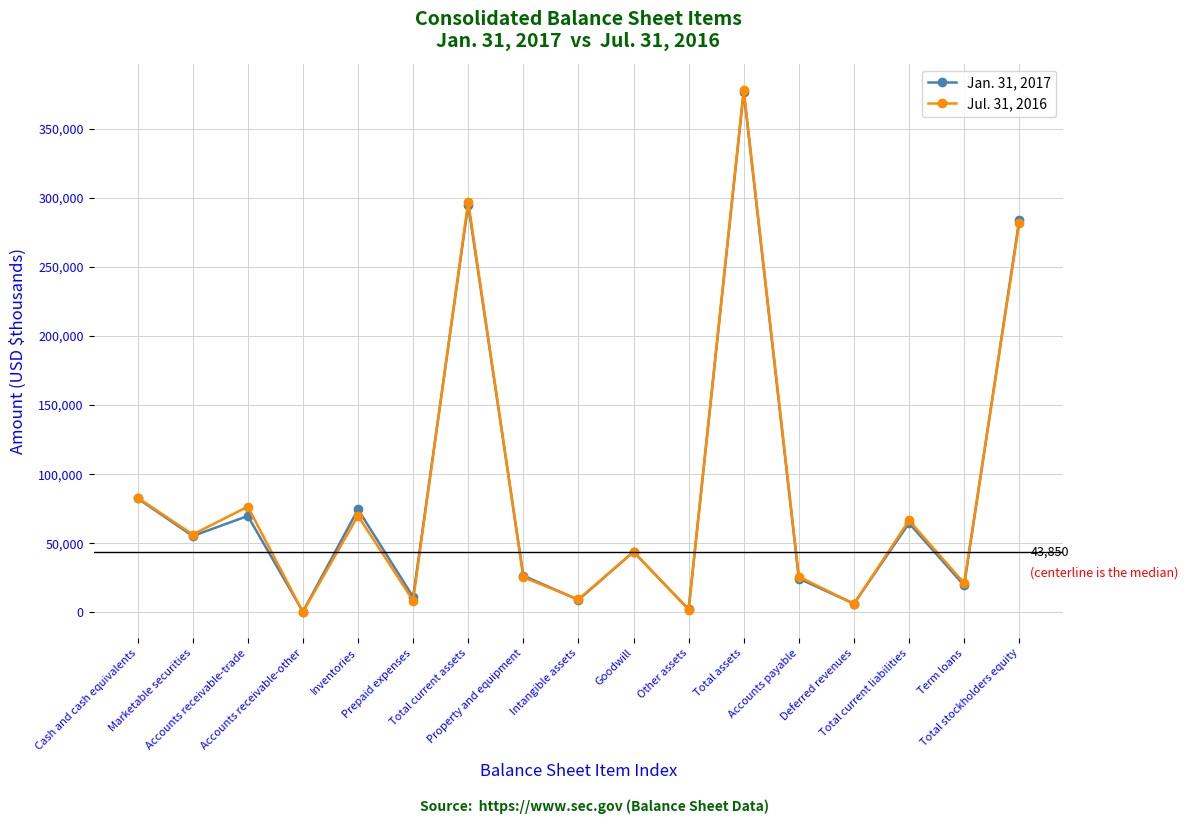

The Jul. 31, 2016 series shows 281838 at Total stockholders equity. True or false?

True